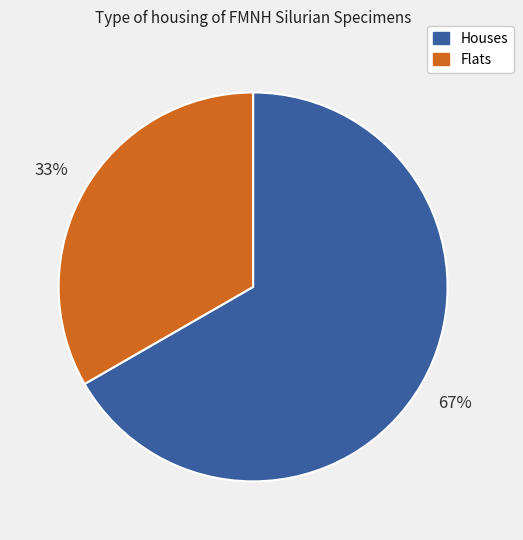

Is there any slice that represents more than half of the pie?

Yes